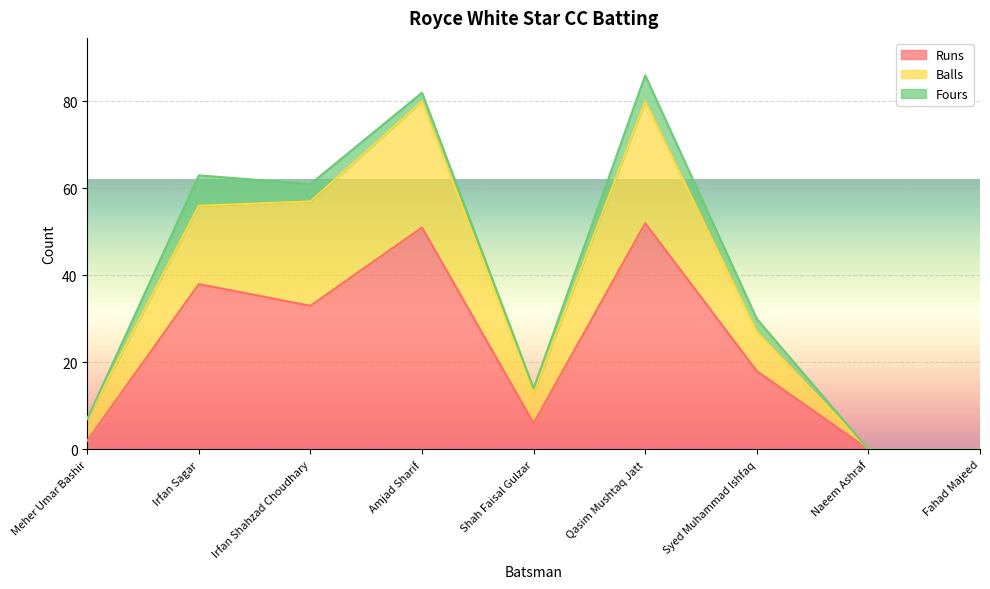

How many data points in Balls are less than 27?

4